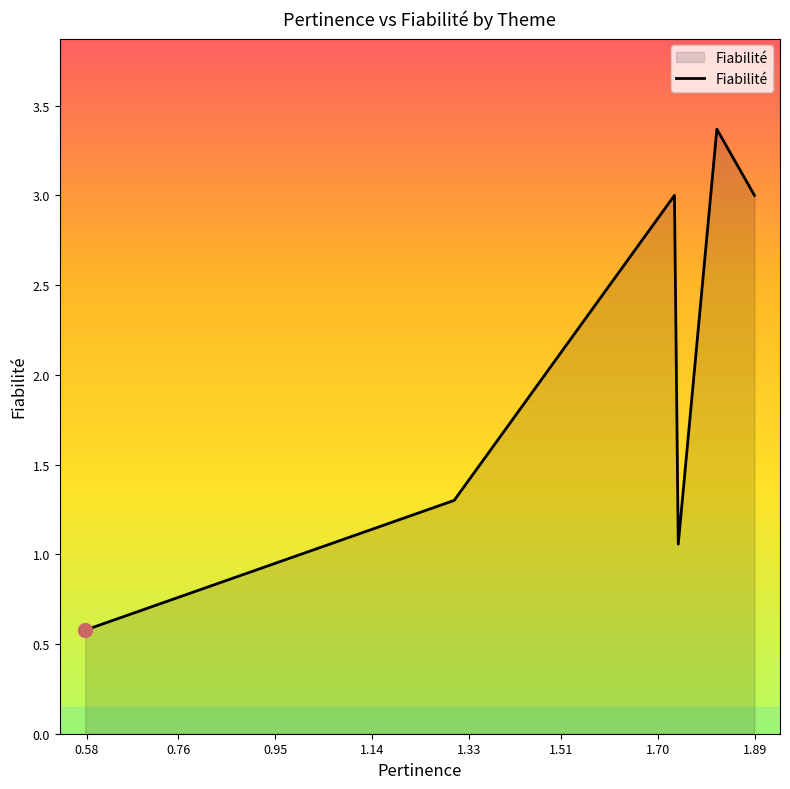

How many lines are shown in the chart?

1